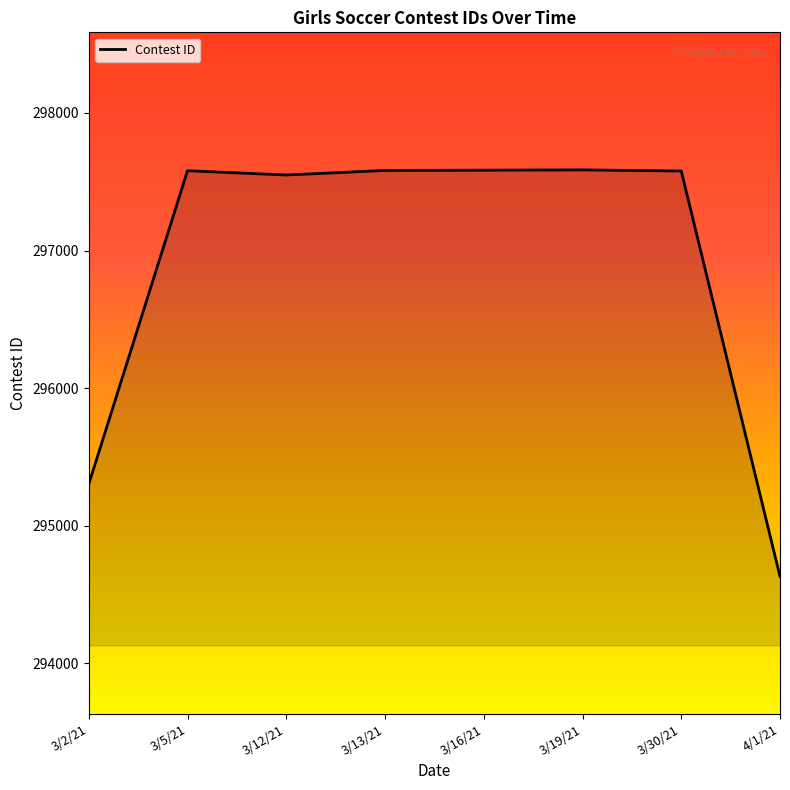

Is this an area chart (filled region under the line)?

No